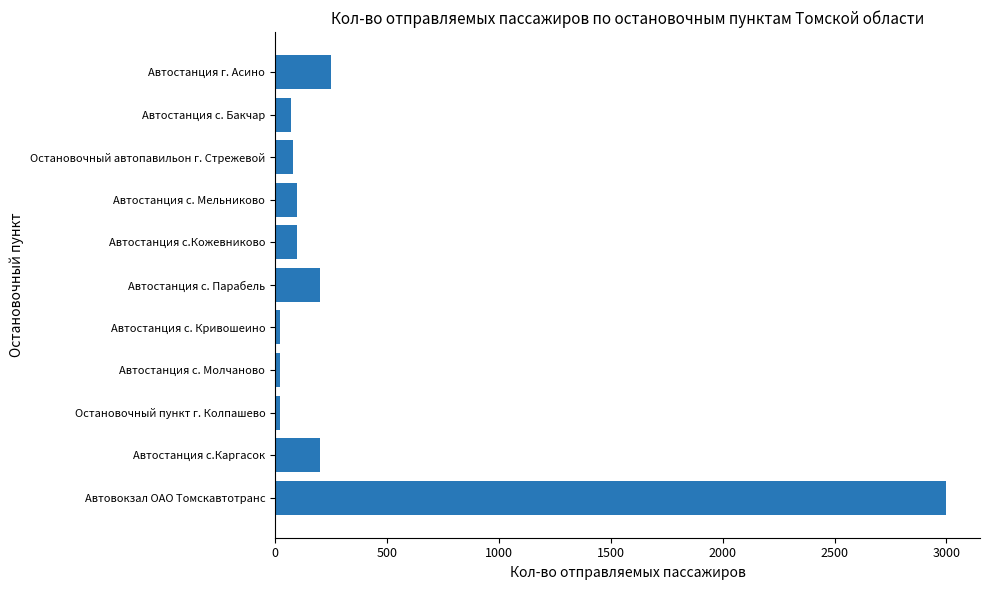

What is the sum of all values?

4062